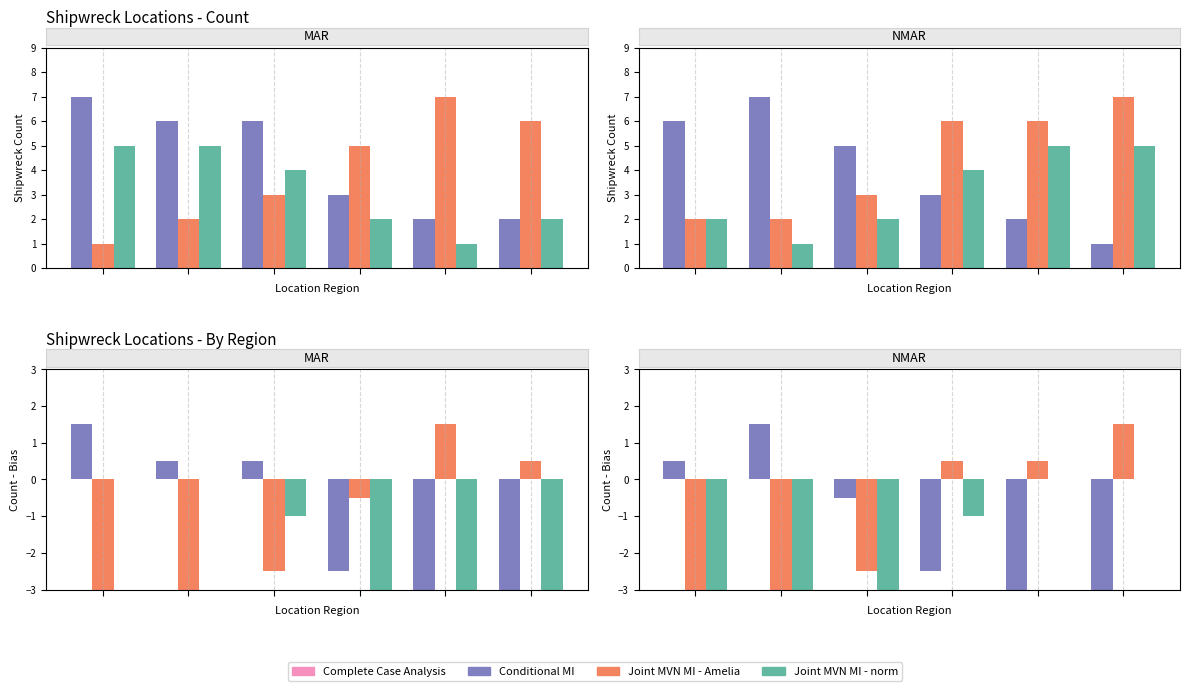

What is the total value across all series at 1?

-6.0